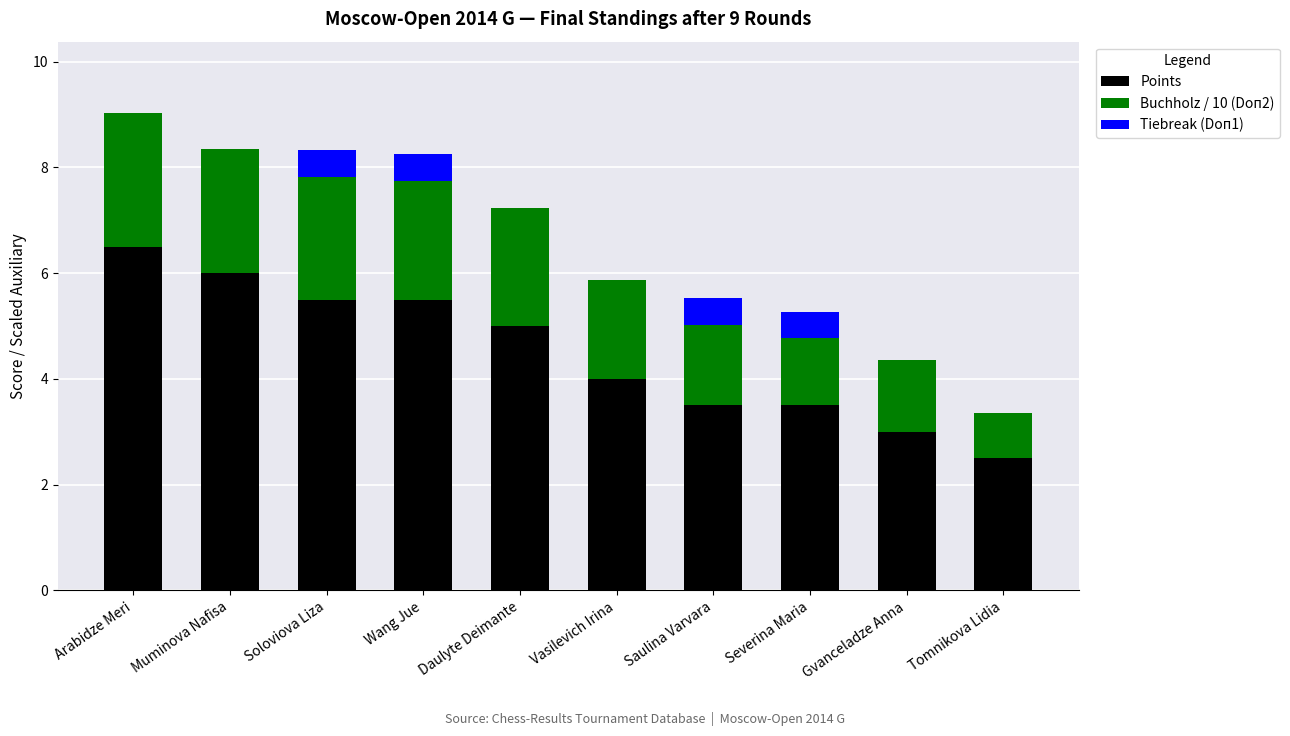

At which category is the sum across all series the highest?

Arabidze Meri